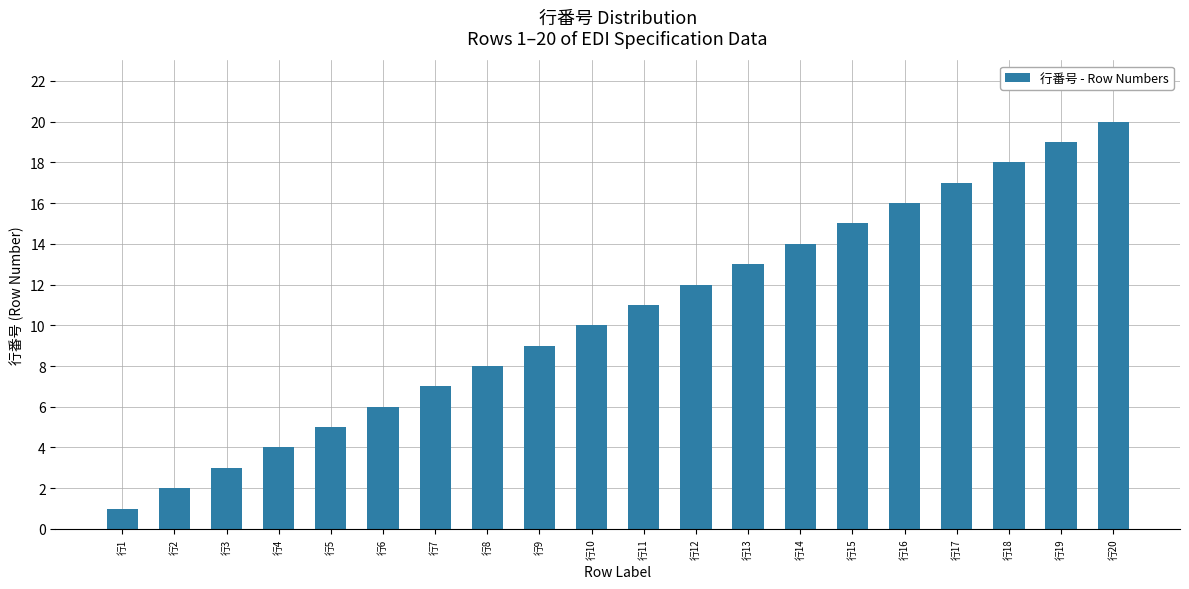

Is it true that the value at 行17 is 17?

True